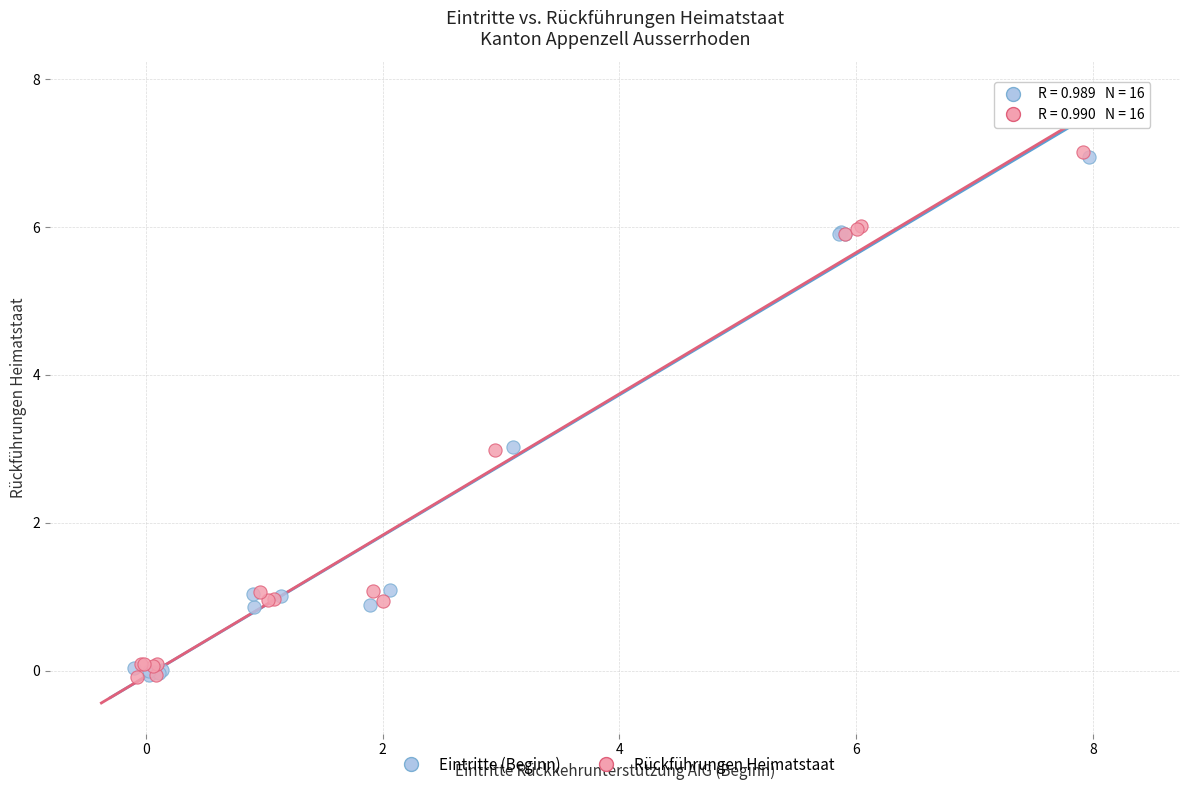

What are all the series names shown in the legend?

Eintritte (Beginn), Rückführungen Heimatstaat